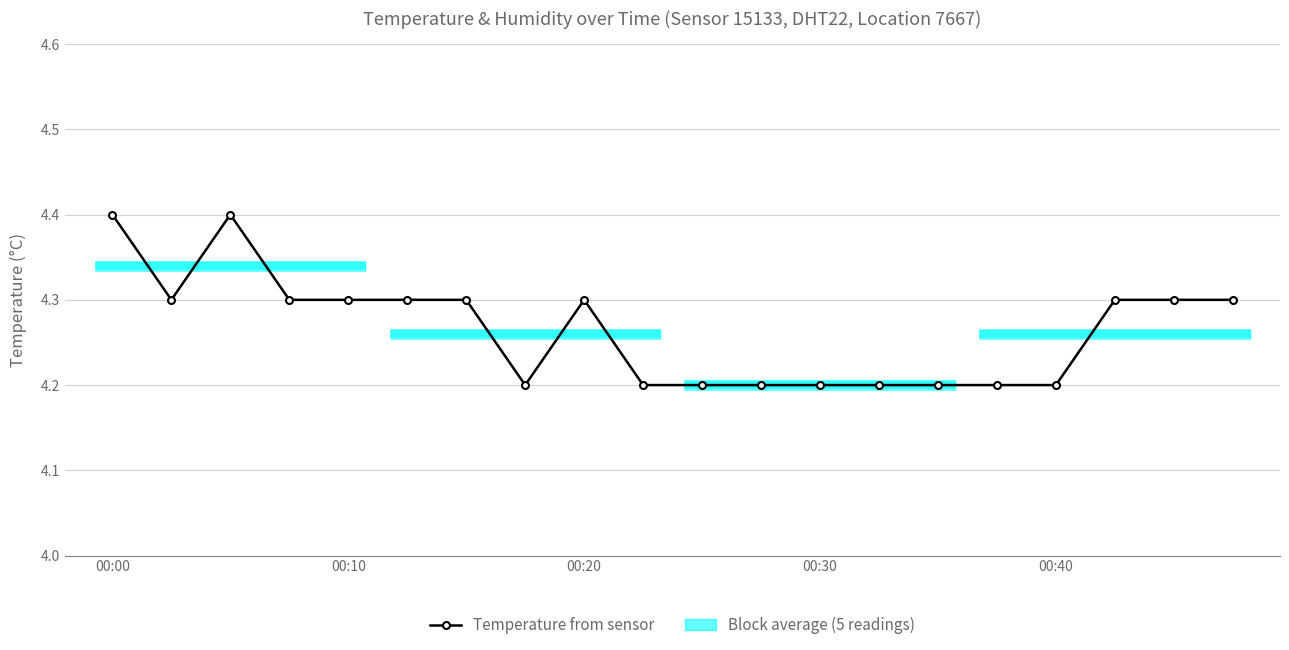

The chart shows a value of 7.1 at 19. True or false?

False